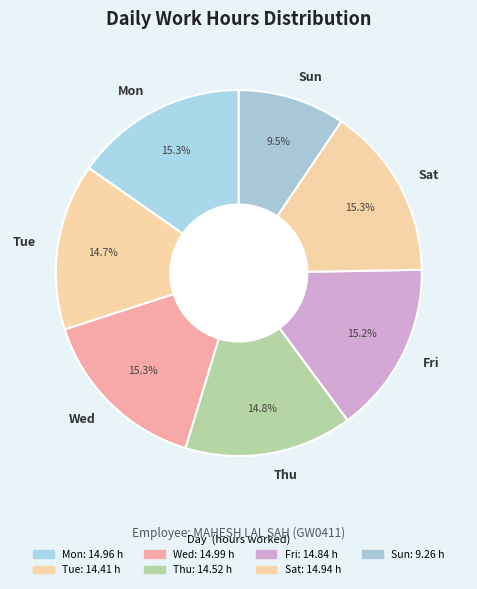

Is it true that Sun is 1% of the pie?

False